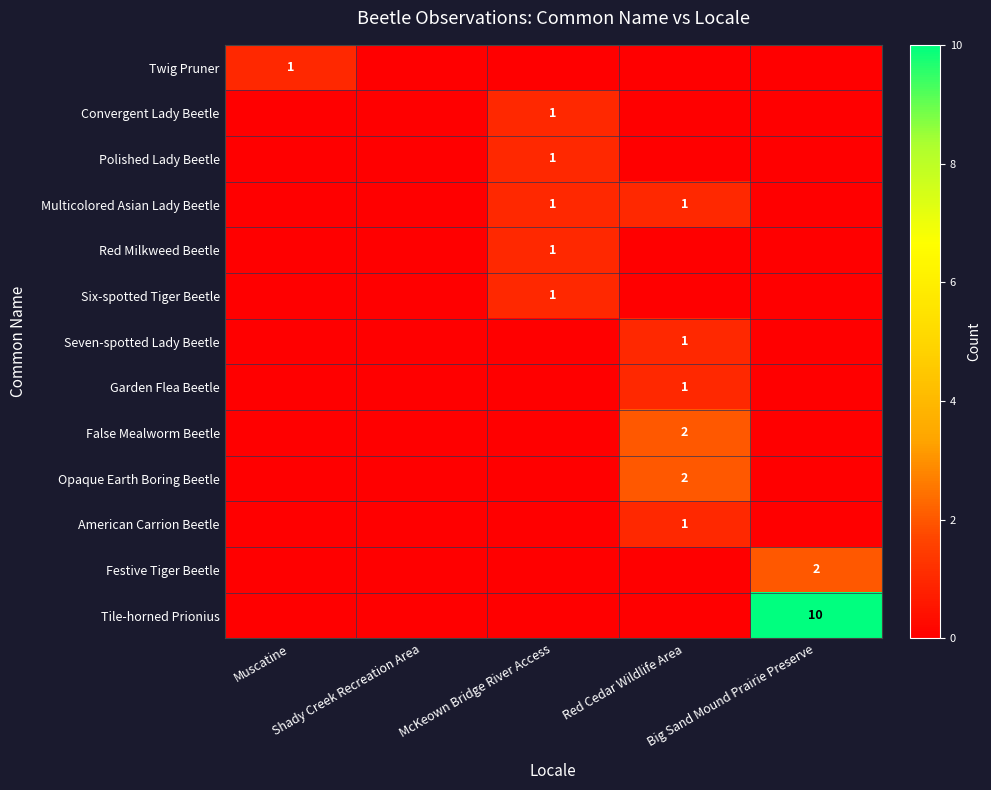

What is the sum of the Tile-horned Prionius values at Big Sand Mound Prairie Preserve and Red Cedar Wildlife Area?

10